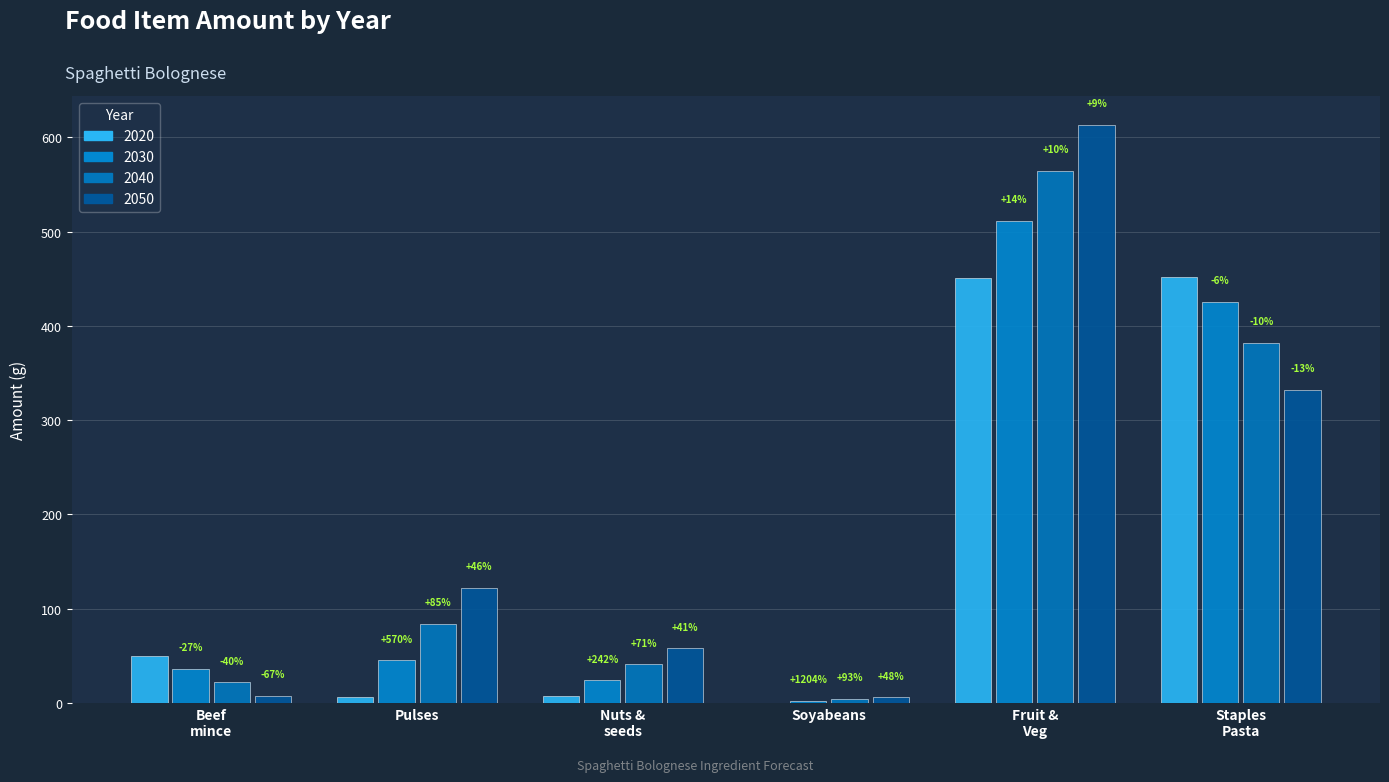

Are the bars grouped side by side (vs. stacked)?

Yes